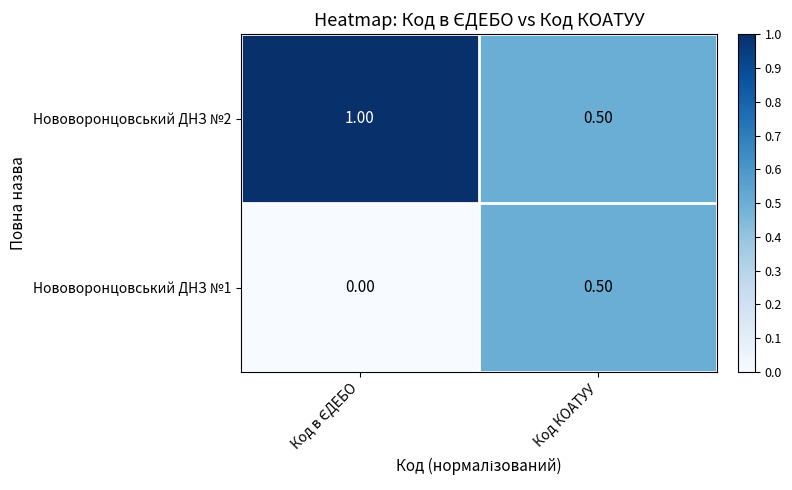

What is the total value across all series at Код КОАТУУ?

1.0